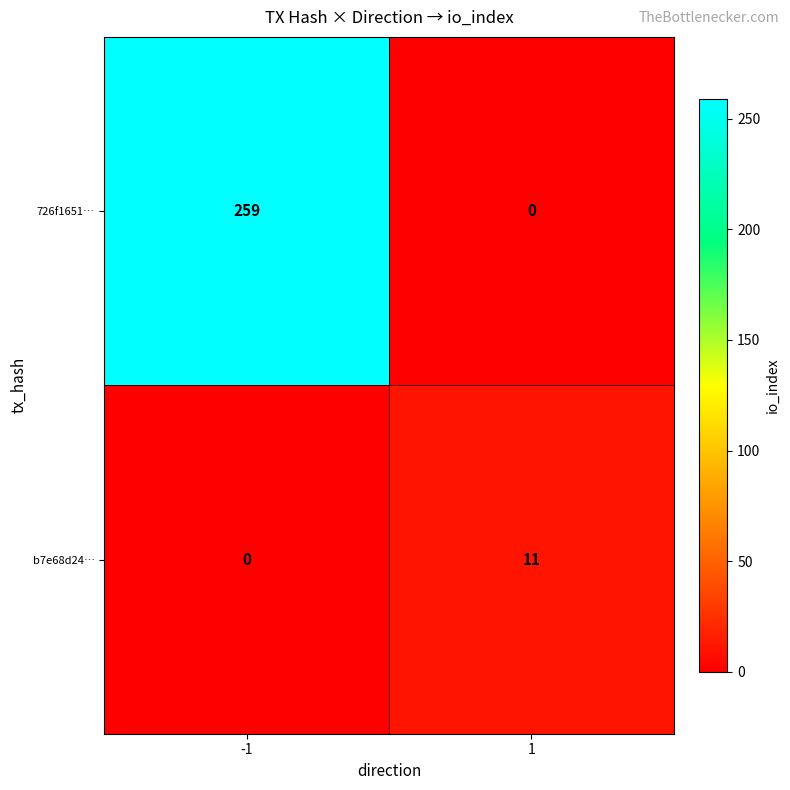

Reading left to right, transcribe all the data shown in this chart.

726f1651…: 259	0
b7e68d24…: 0	11